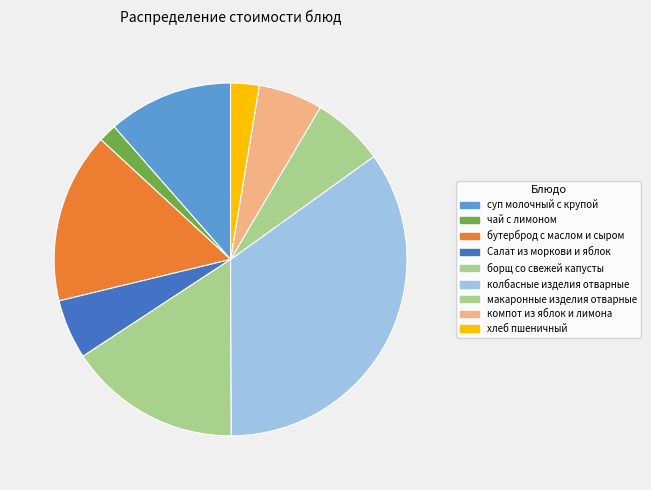

To the nearest percent, what portion does суп молочный с крупой represent?

11%